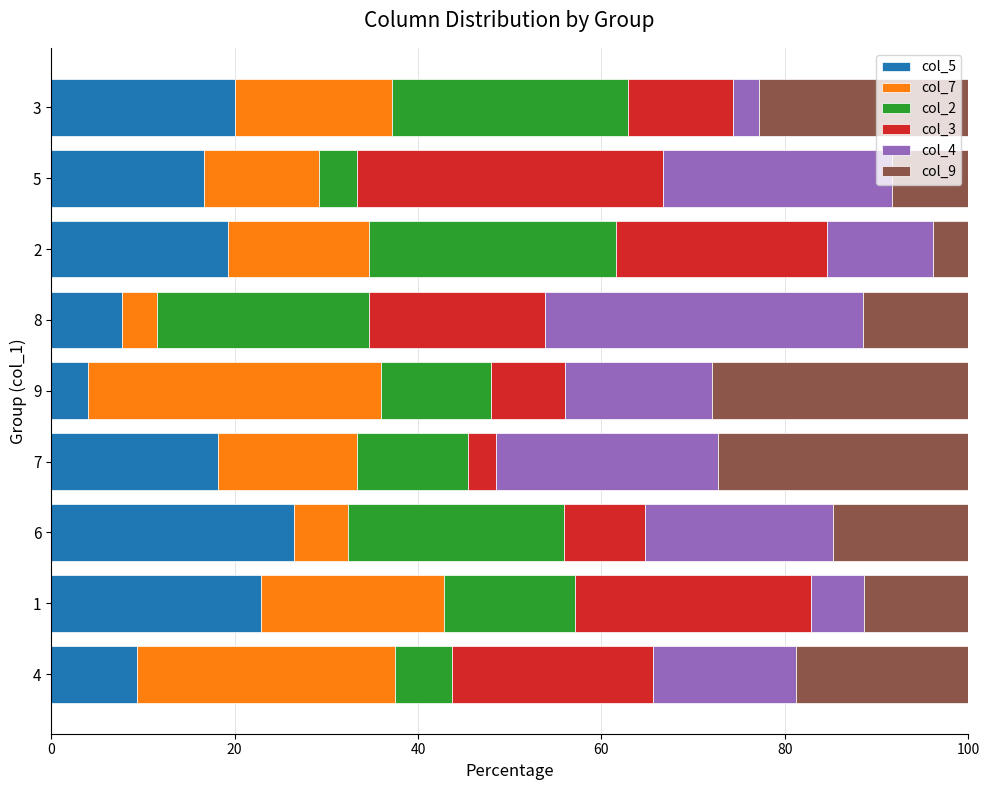

What is the difference between the col_5 values at 3 and 5?

3.3